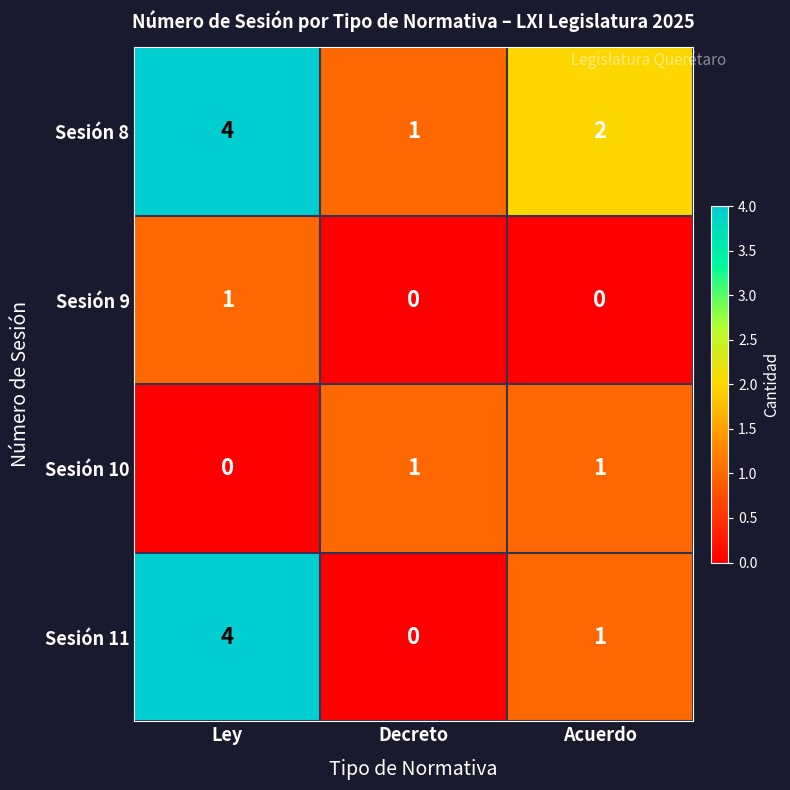

Reading left to right, extract all data points from this chart.

Sesión 8: Ley=4	Decreto=1	Acuerdo=2
Sesión 9: Ley=1	Decreto=0	Acuerdo=0
Sesión 10: Ley=0	Decreto=1	Acuerdo=1
Sesión 11: Ley=4	Decreto=0	Acuerdo=1